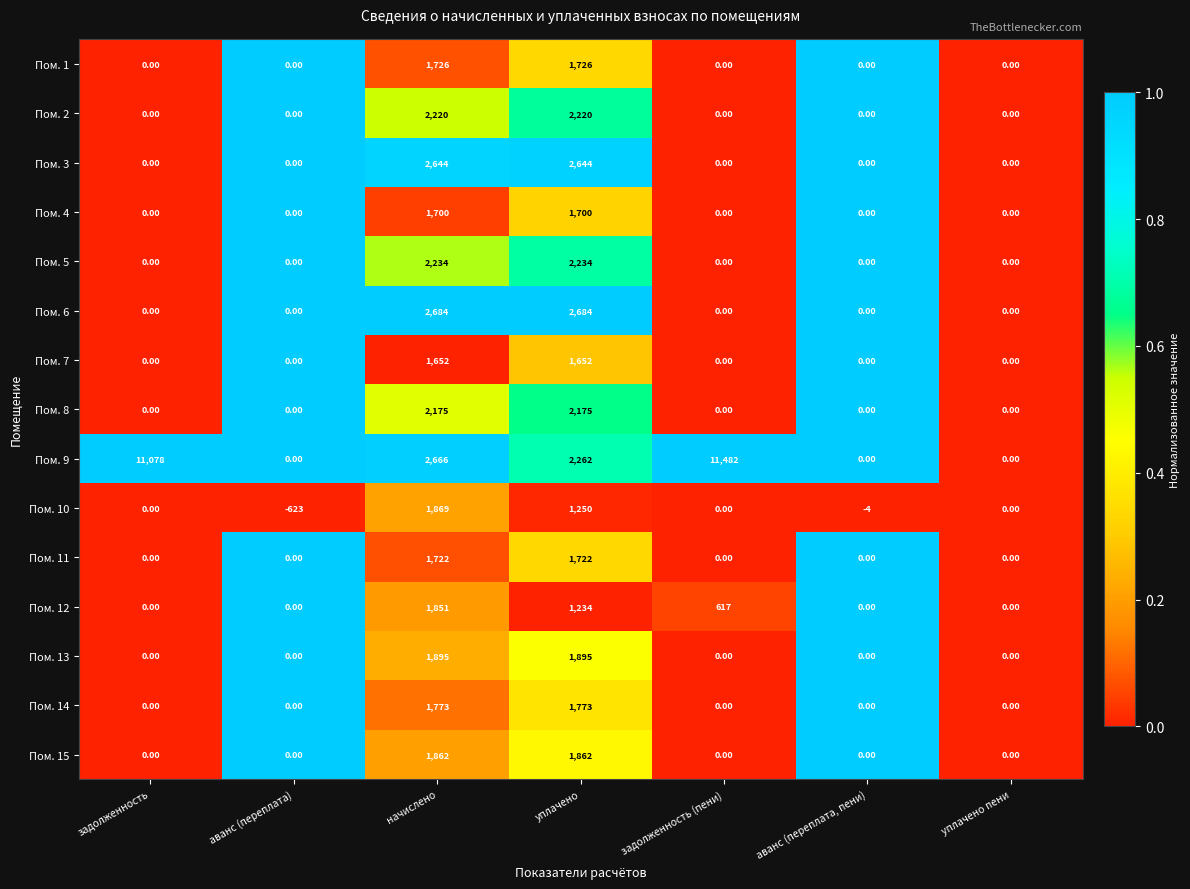

Which series changed the most between начислено and задолженность (пени)?

Пом. 9